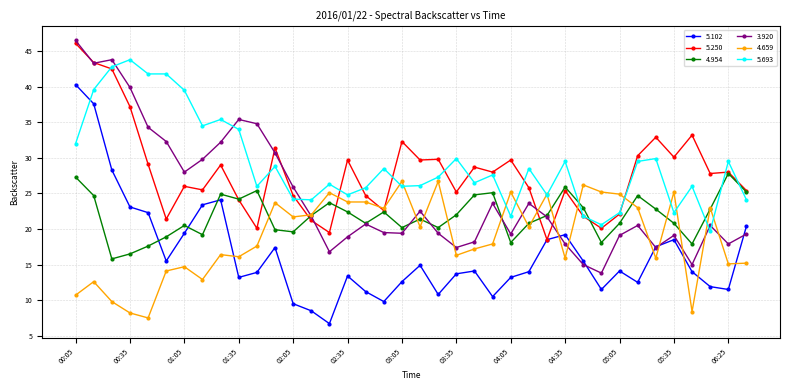

Rank the series by their maximum value, from highest to lowest.

3.920, 5.250, 5.693, 5.102, 4.954, 4.659